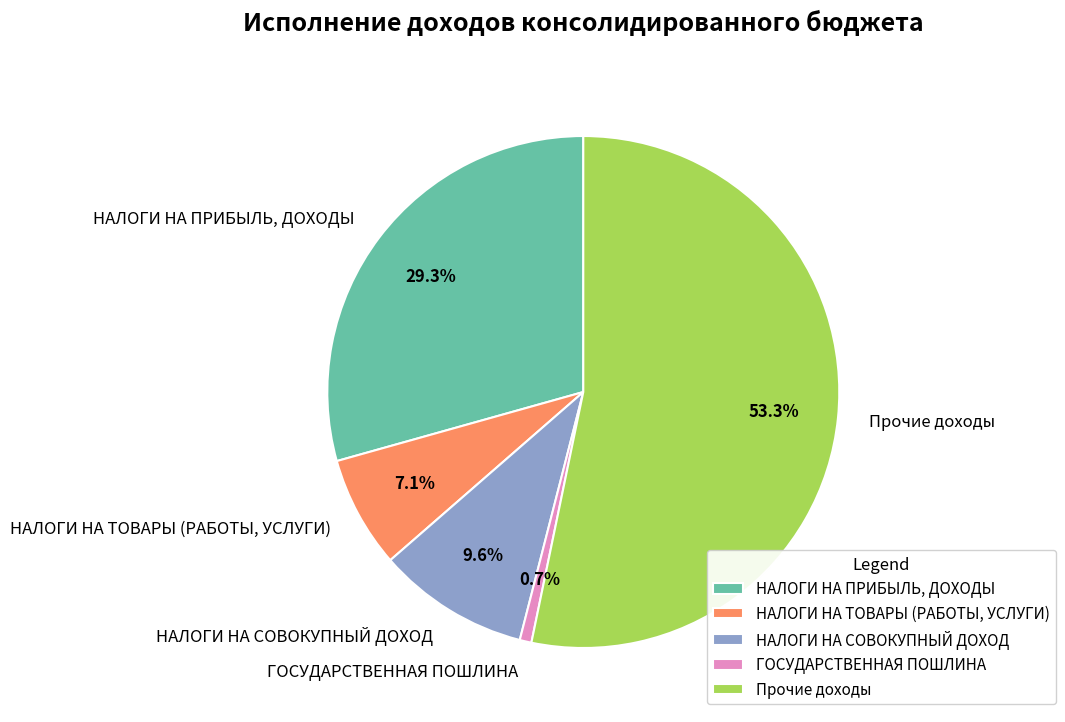

Which slice is the smallest?

ГОСУДАРСТВЕННАЯ ПОШЛИНА